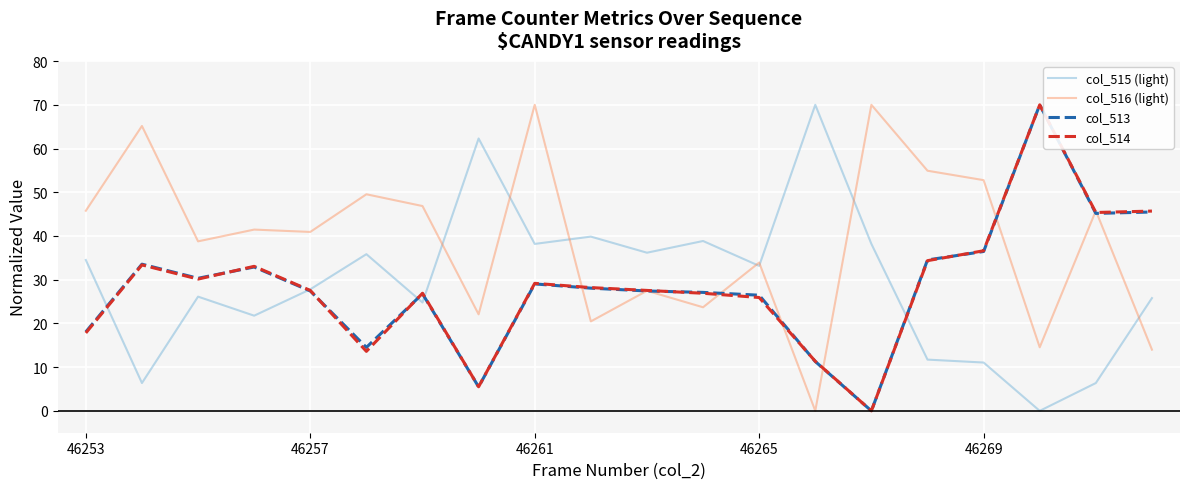

What is the maximum value for col_516 (light)?

70.0